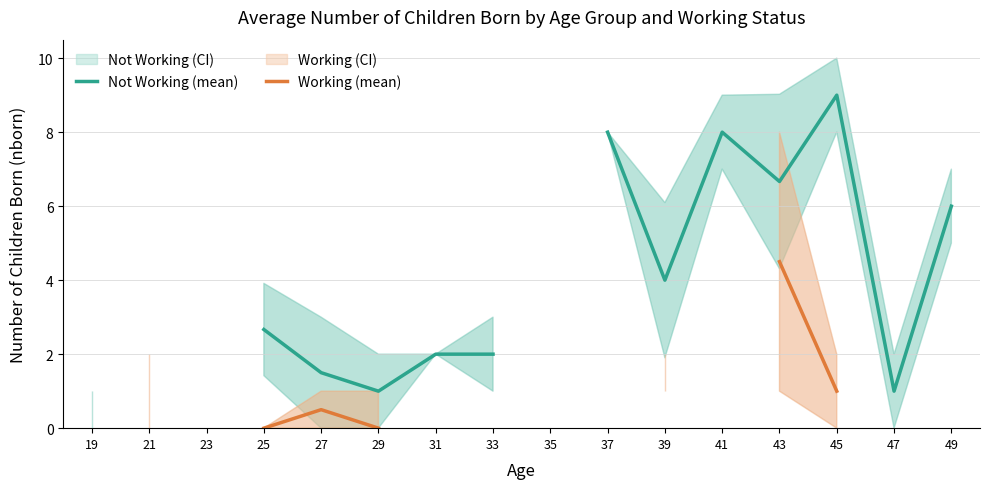

True or false: Not Working (mean) and Working (mean) intersect in this chart.

False